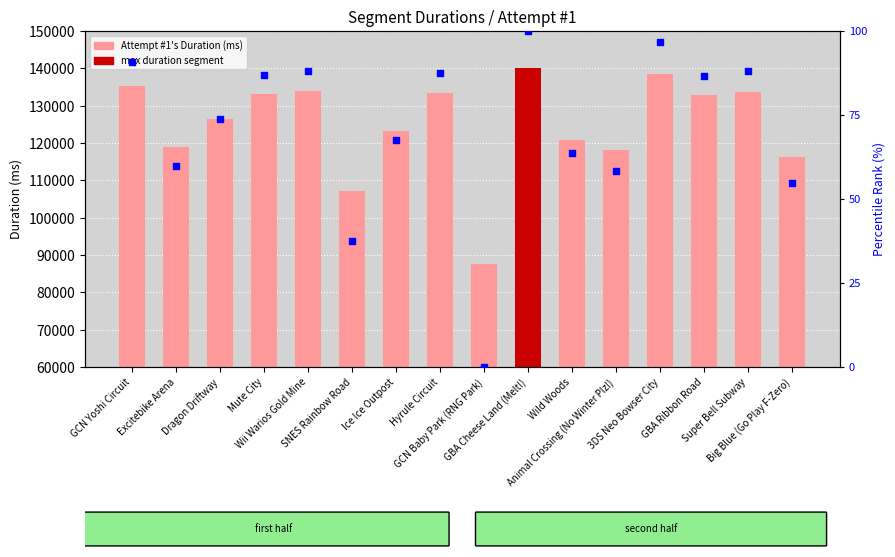

At which category is the sum across all series the highest?

GBA Cheese Land (Melt!)